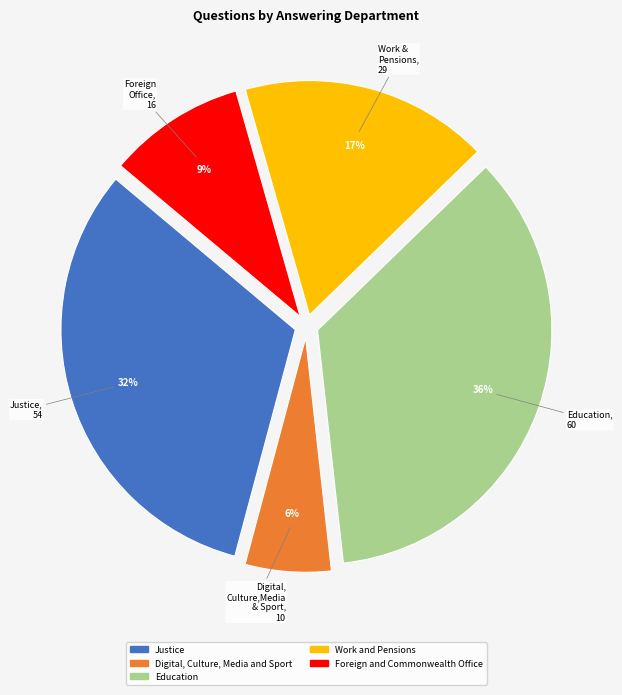

Which slice is the smallest?

Digital, Culture, Media and Sport